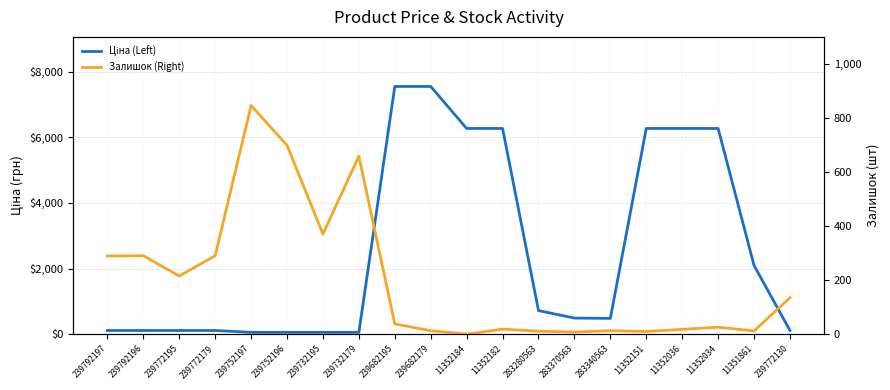

True or false: Залишок (Right) has more than 0 points higher than both neighbors.

True